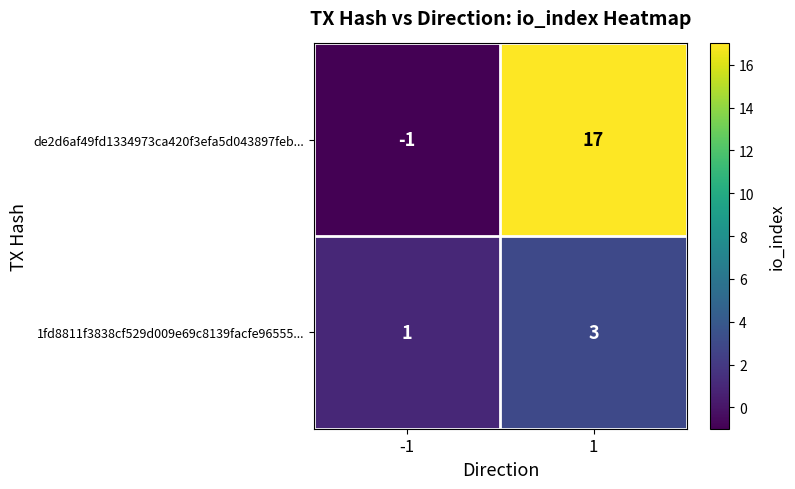

Reading left to right, list all the values displayed in this chart.

de2d6af49fd1334973ca420f3efa5d043897feb...: -1	17
1fd8811f3838cf529d009e69c8139facfe96555...: 1	3